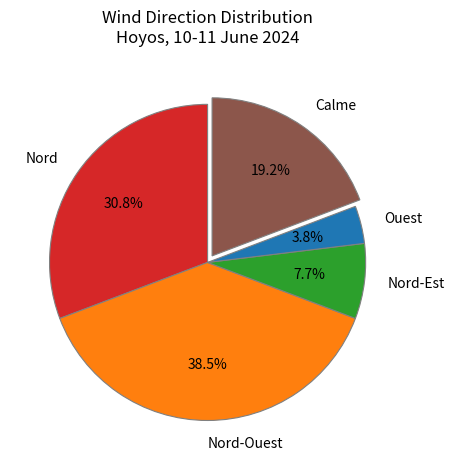

What is the largest slice in the pie chart?

Nord-Ouest